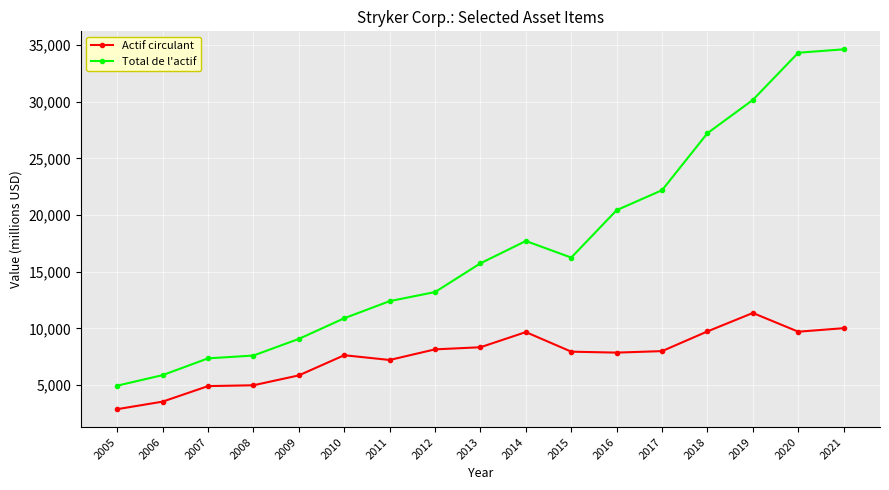

How many values in the Total de l'actif series are below 15743?

8